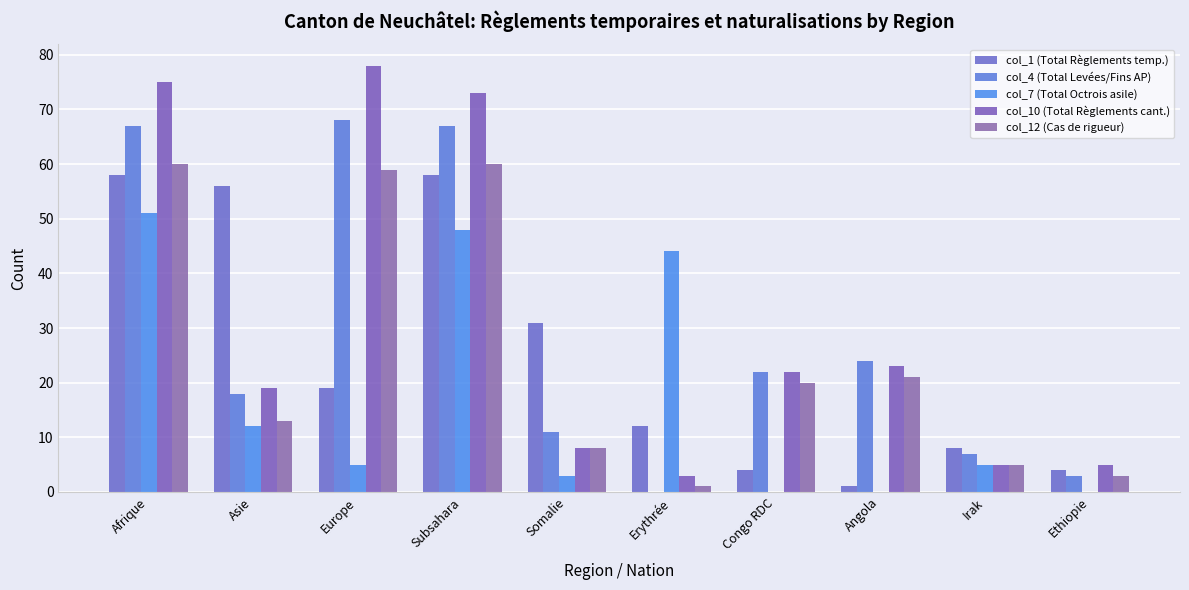

Reading right to left, transcribe all the data shown in this chart.

col_1 (Total Règlements temp.): 4	8	1	4	12	31	58	19	56	58
col_4 (Total Levées/Fins AP): 3	7	24	22	0	11	67	68	18	67
col_7 (Total Octrois asile): 0	5	0	0	44	3	48	5	12	51
col_10 (Total Règlements cant.): 5	5	23	22	3	8	73	78	19	75
col_12 (Cas de rigueur): 3	5	21	20	1	8	60	59	13	60